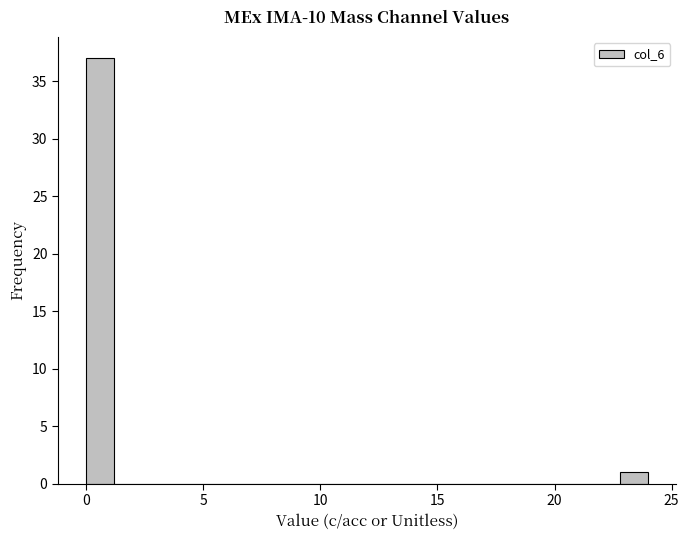

Around what value on the x-axis is the tallest bar? Give the approximate position of its centre, as read against the axis.

0.5